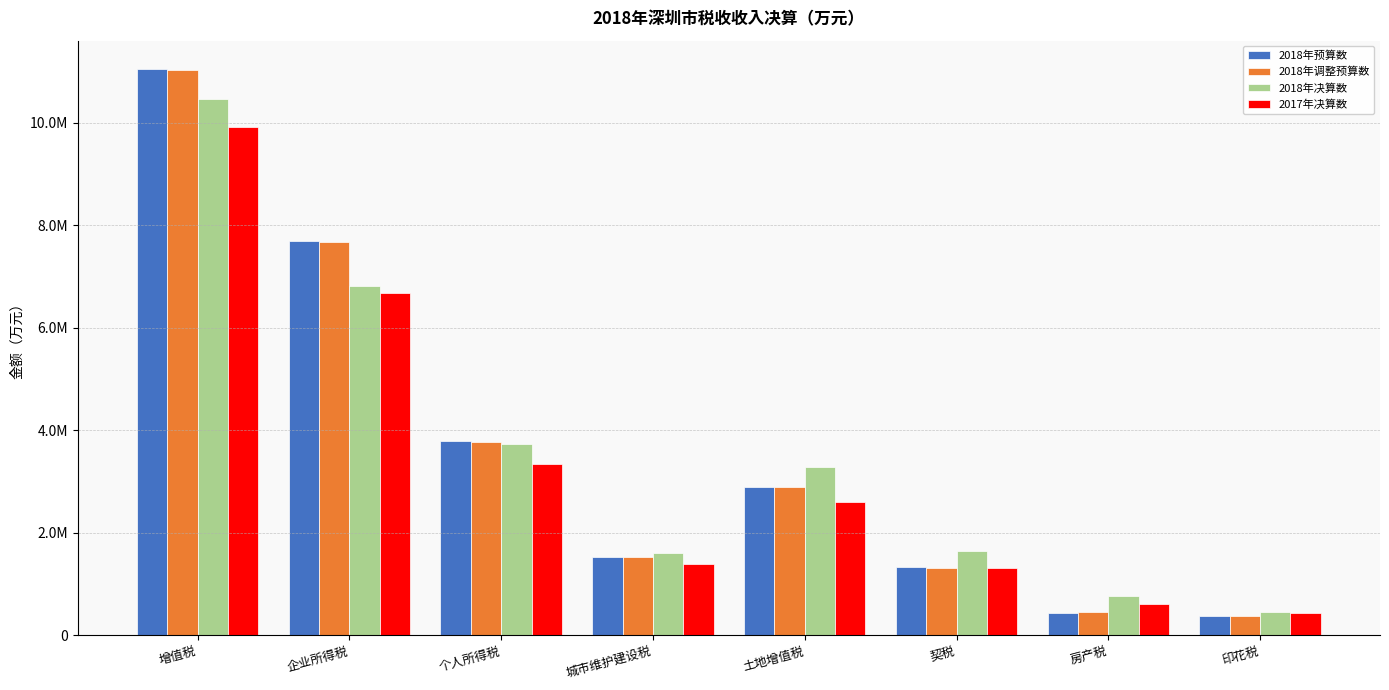

Which category has the lowest value in the 2018年决算数 series?

印花税